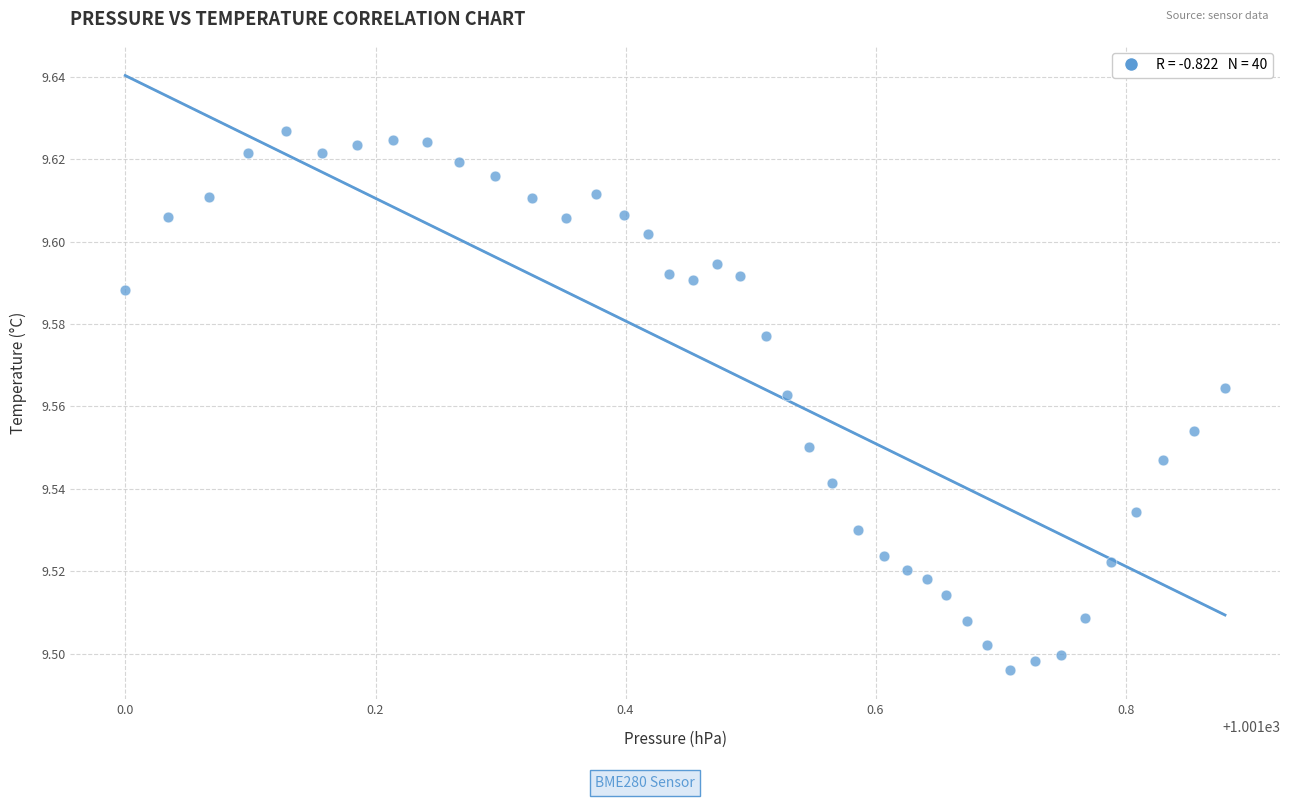

What is the range of X values (max minus min)?

0.9